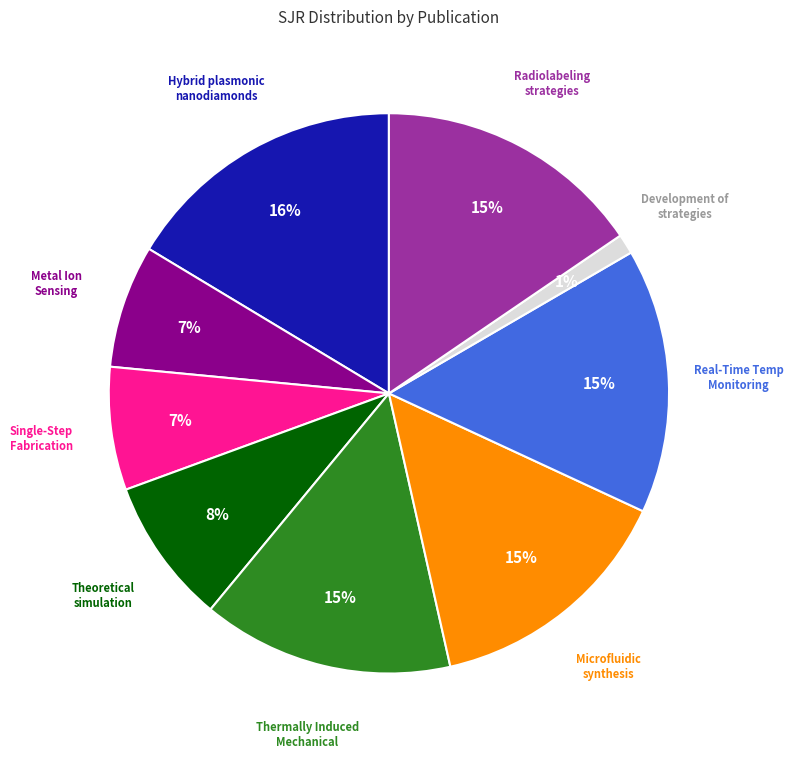

Does any single category account for the majority?

No